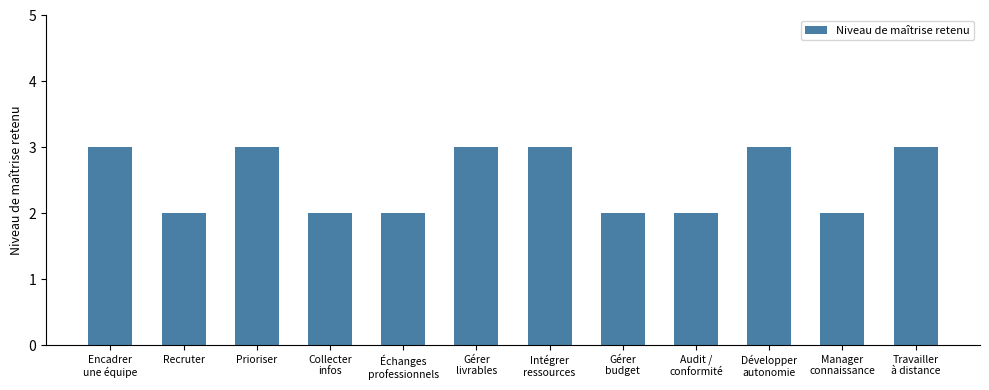

What is the maximum value shown in the chart?

3